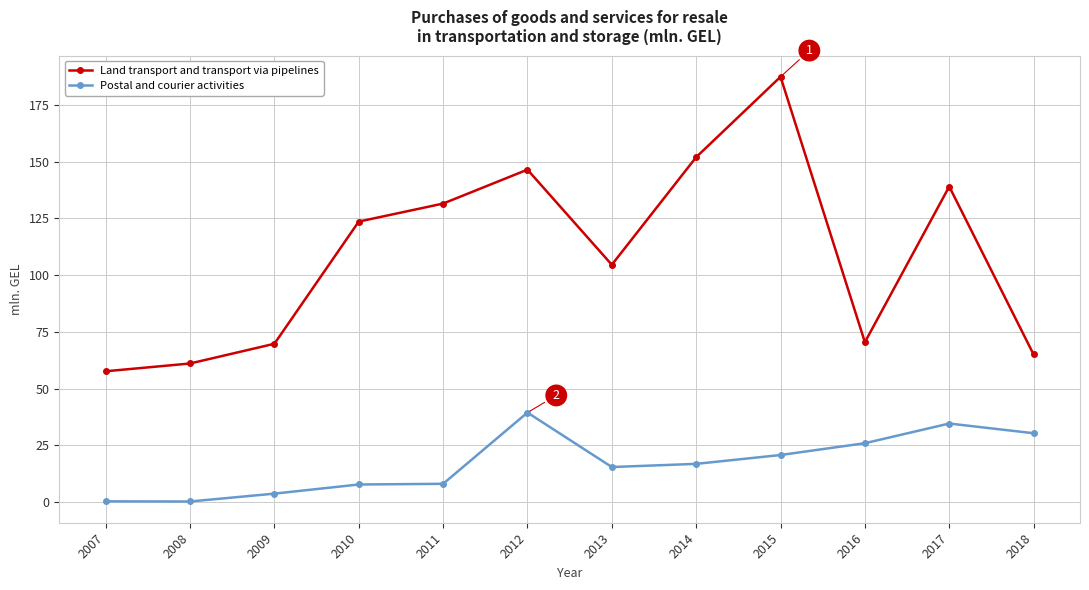

True or false: Postal and courier activities and Land transport and transport via pipelines intersect in this chart.

False